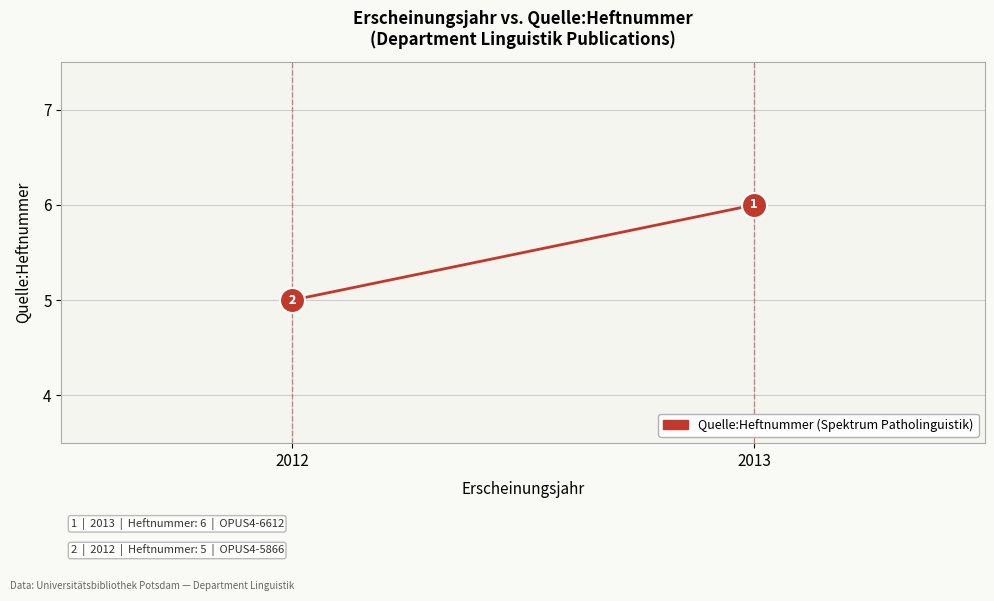

Rank the categories by value from lowest to highest.

2012, 2013